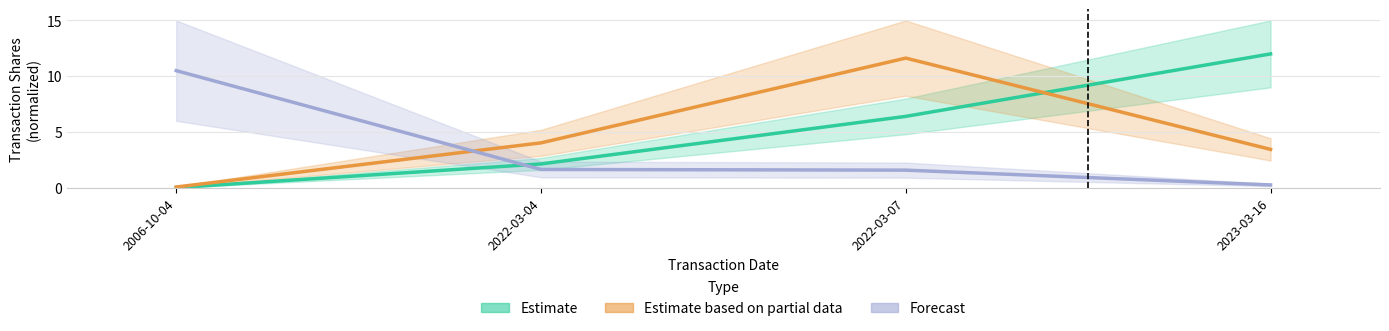

True or false: Forecast has more than 2 interior local peaks.

False